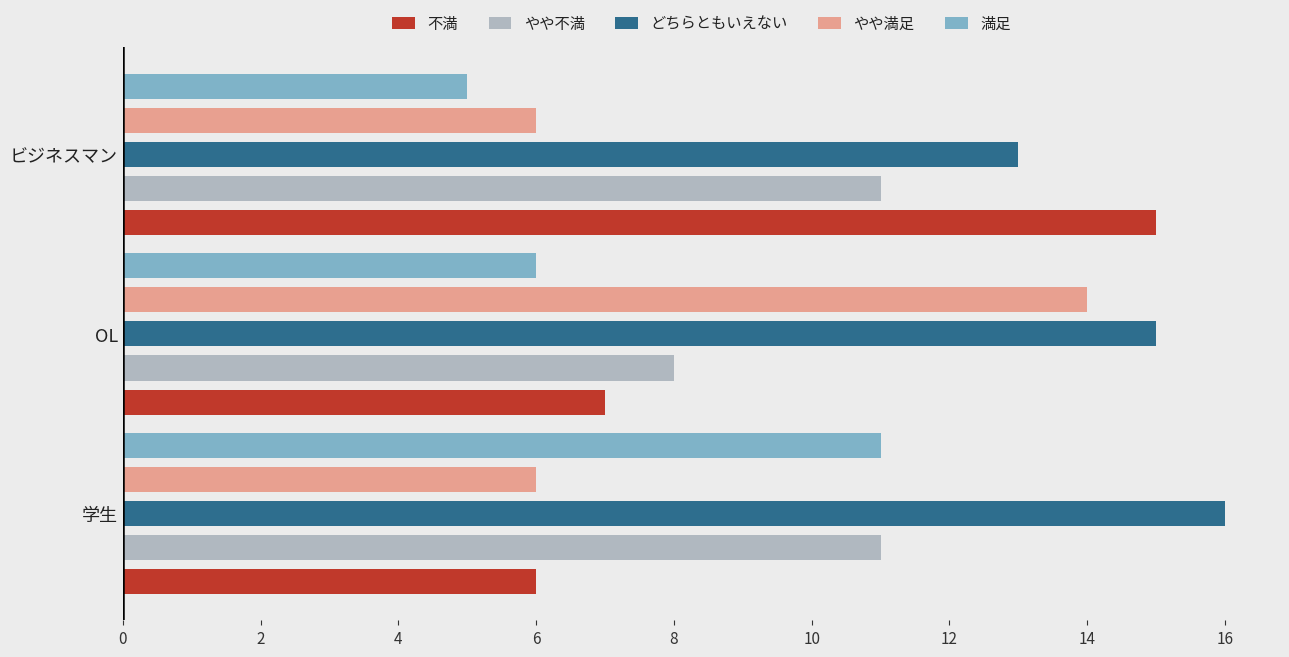

What are all the series names shown in the legend?

不満, やや不満, どちらともいえない, やや満足, 満足